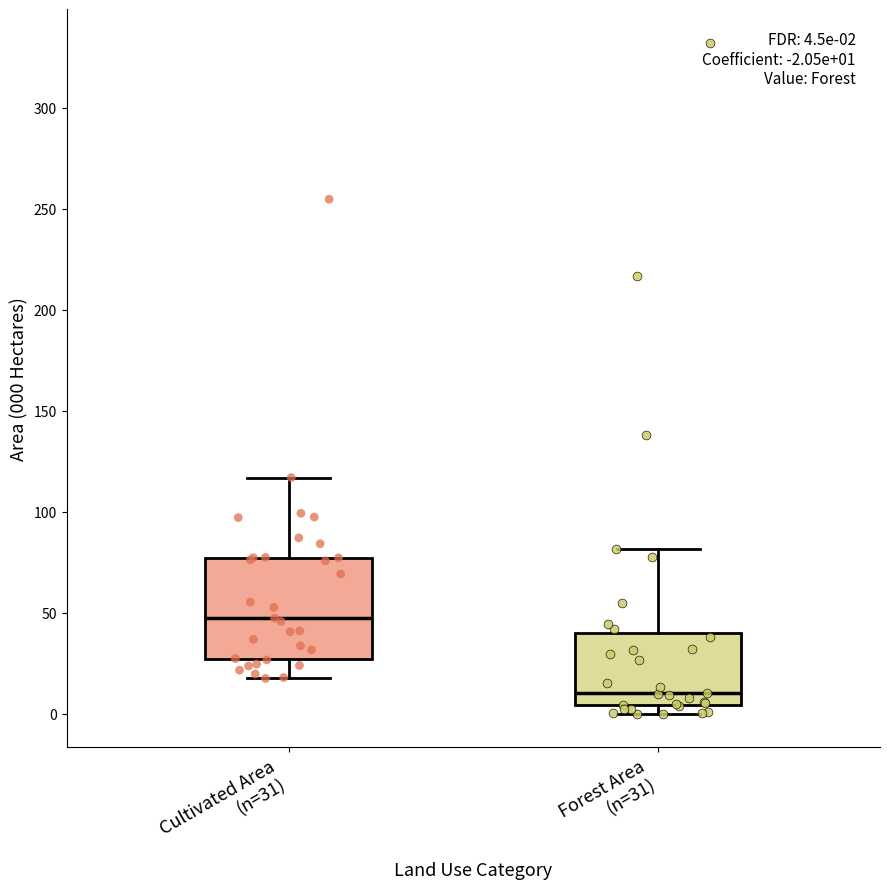

Which box has the lowest median line?

Forest Area (n=31)